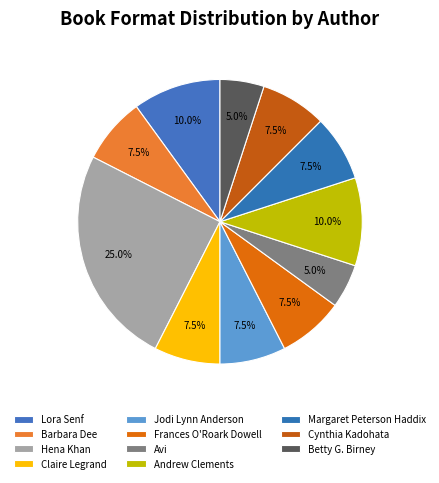

Between Andrew Clements and Frances O'Roark Dowell, which is larger?

Andrew Clements